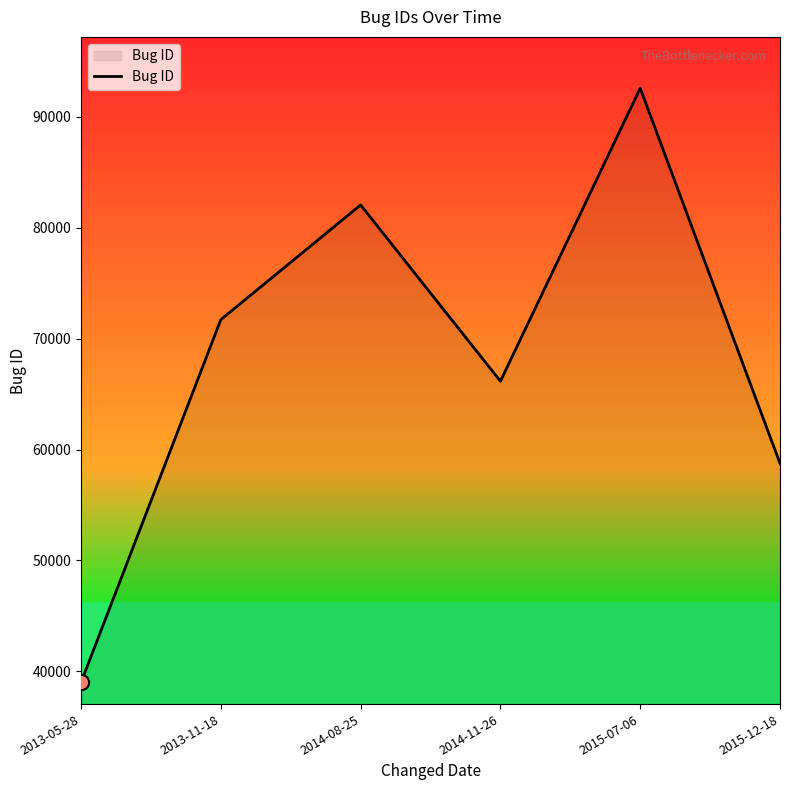

Which has a higher value, 2014-11-26 or 2015-07-06?

2015-07-06